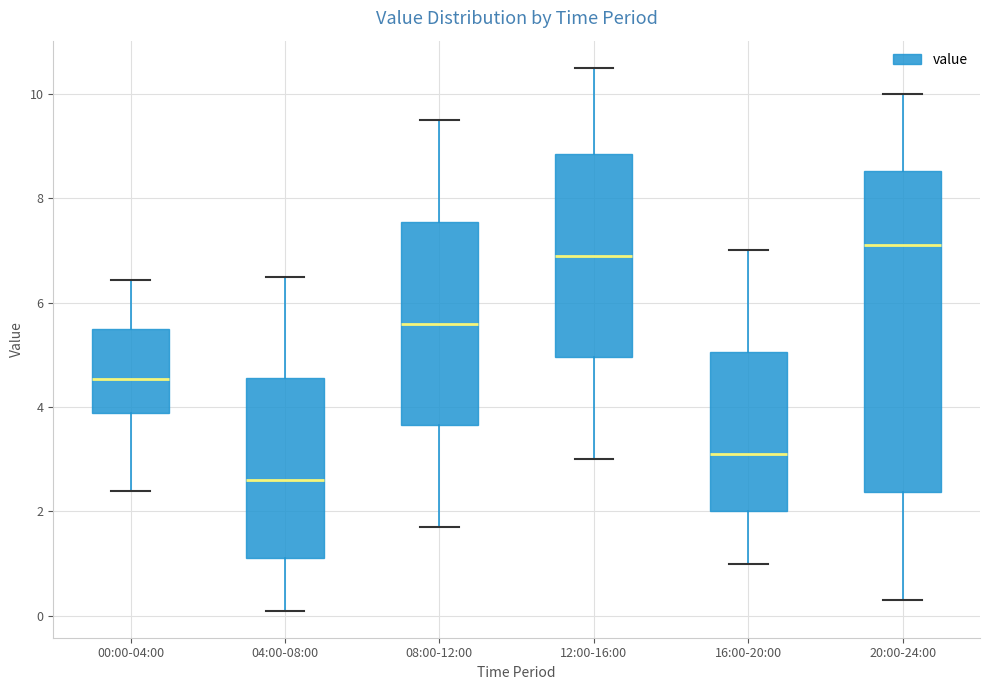

Reading left to right, read every box against the y-axis: the position of its median line, the range the box covers, and the ends of its whiskers. The values are not printed on the chart, so give them approximately, as read against the axis.

00:00-04:00: median 4.6, box 3.8 to 5.6, whiskers 2.4 to 6.4
04:00-08:00: median 2.6, box 1.2 to 4.6, whiskers 0.2 to 6.6
08:00-12:00: median 5.6, box 3.6 to 7.6, whiskers 1.8 to 9.6
12:00-16:00: median 7.0, box 5.0 to 8.8, whiskers 3.0 to 10.6
16:00-20:00: median 3.2, box 2.0 to 5.0, whiskers 1.0 to 7.0
20:00-24:00: median 7.2, box 2.4 to 8.6, whiskers 0.4 to 10.0